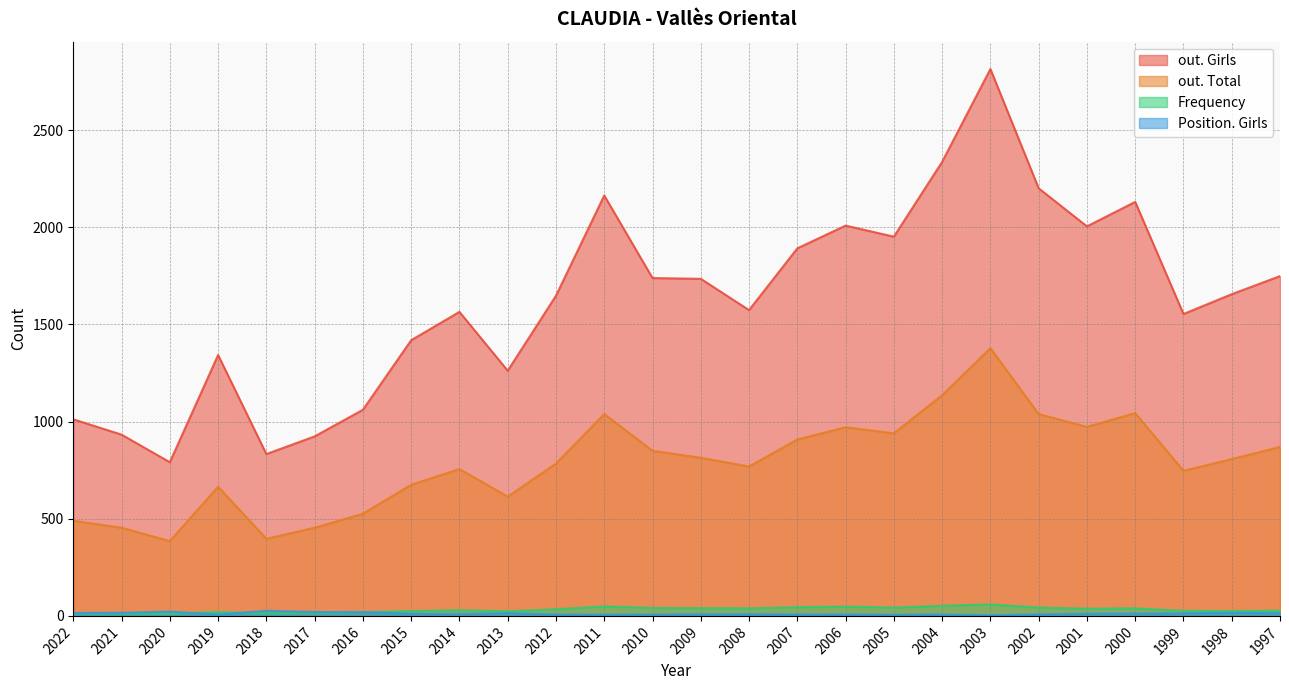

True or false: out. Total and Position. Girls intersect in this chart.

False